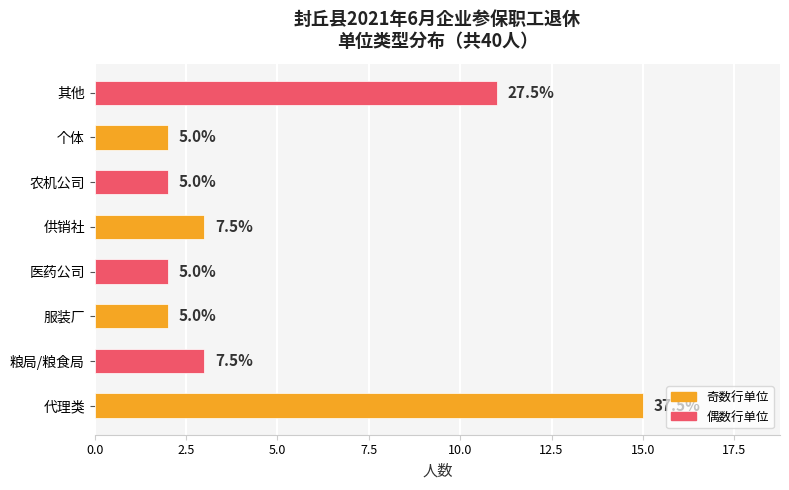

Are the bars horizontal?

Yes